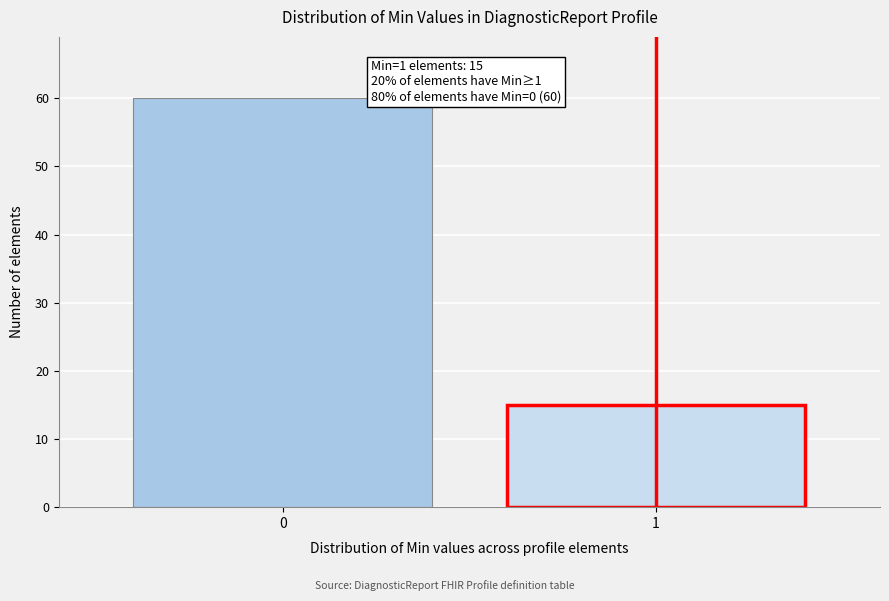

Reading left to right, what are all the values shown in this chart?

60	15